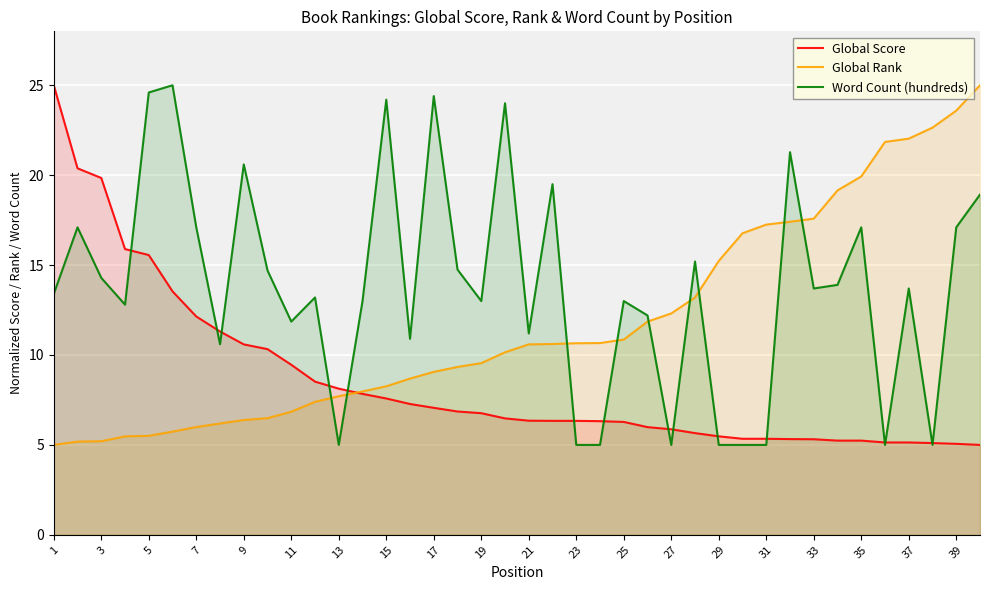

Which series ends up on top after the final intersection of Word Count (hundreds) and Global Rank?

Global Rank